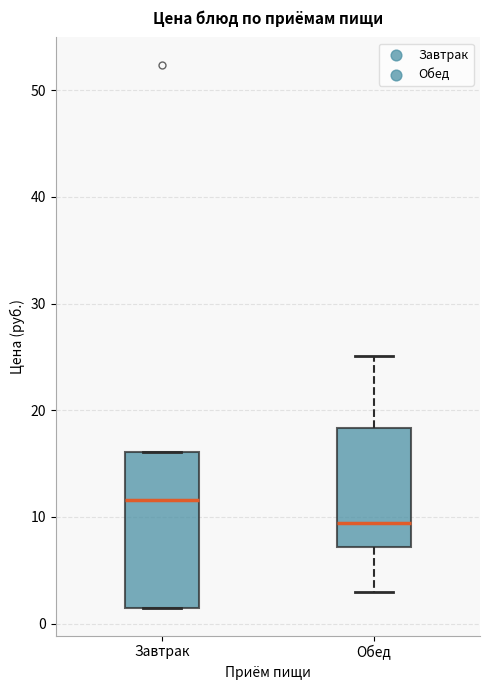

Which box is the tallest, from its lower edge to its upper edge?

Завтрак